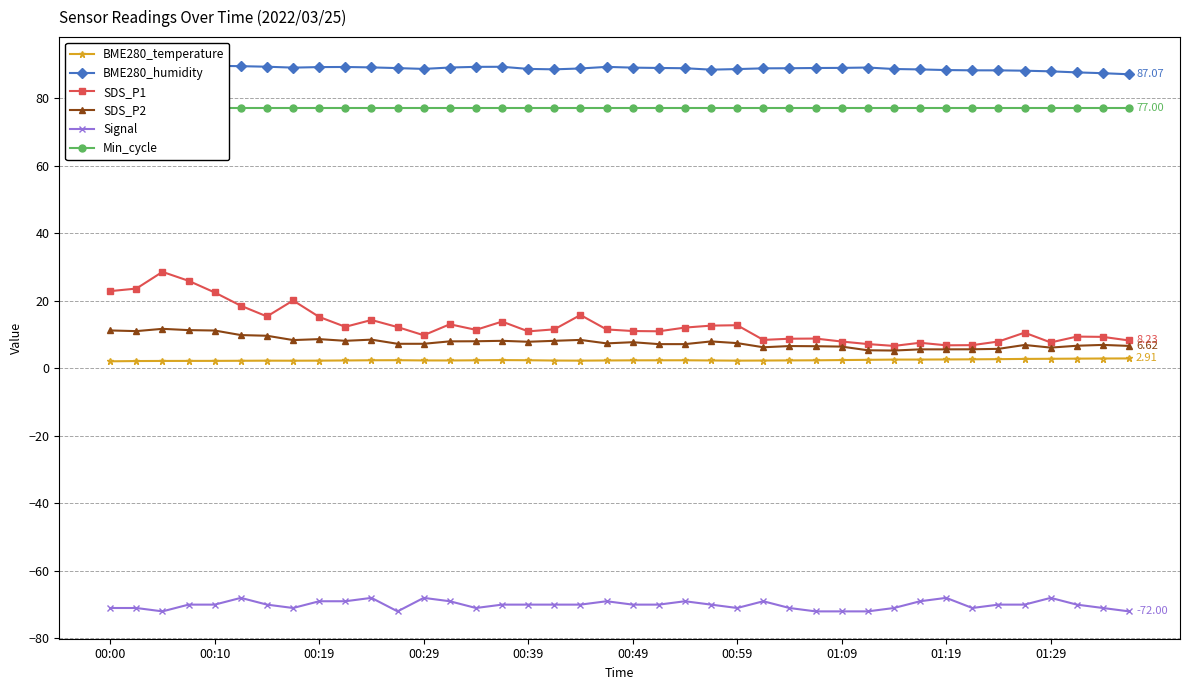

What is the value of the SDS_P1 point at the 1st from the left?

22.9